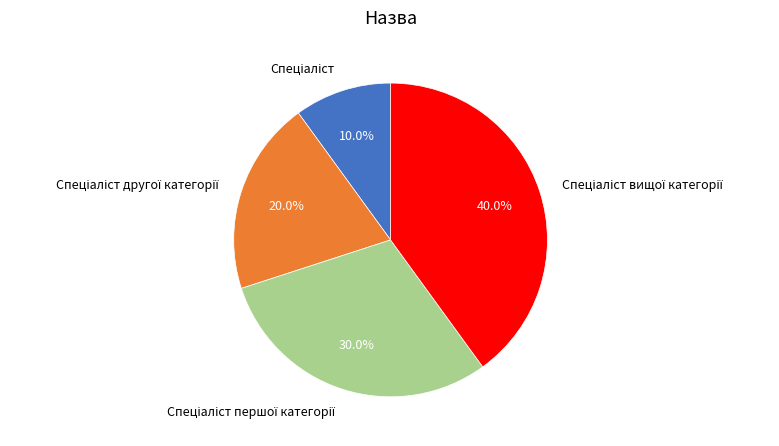

Is there a majority slice in this chart?

No